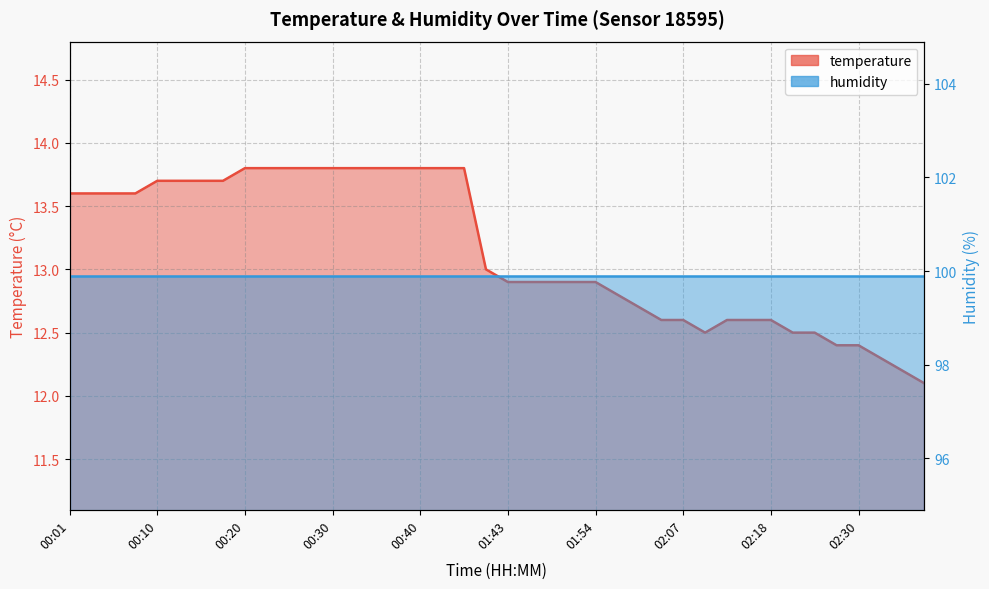

Does the chart display data point markers on the line(s)?

No